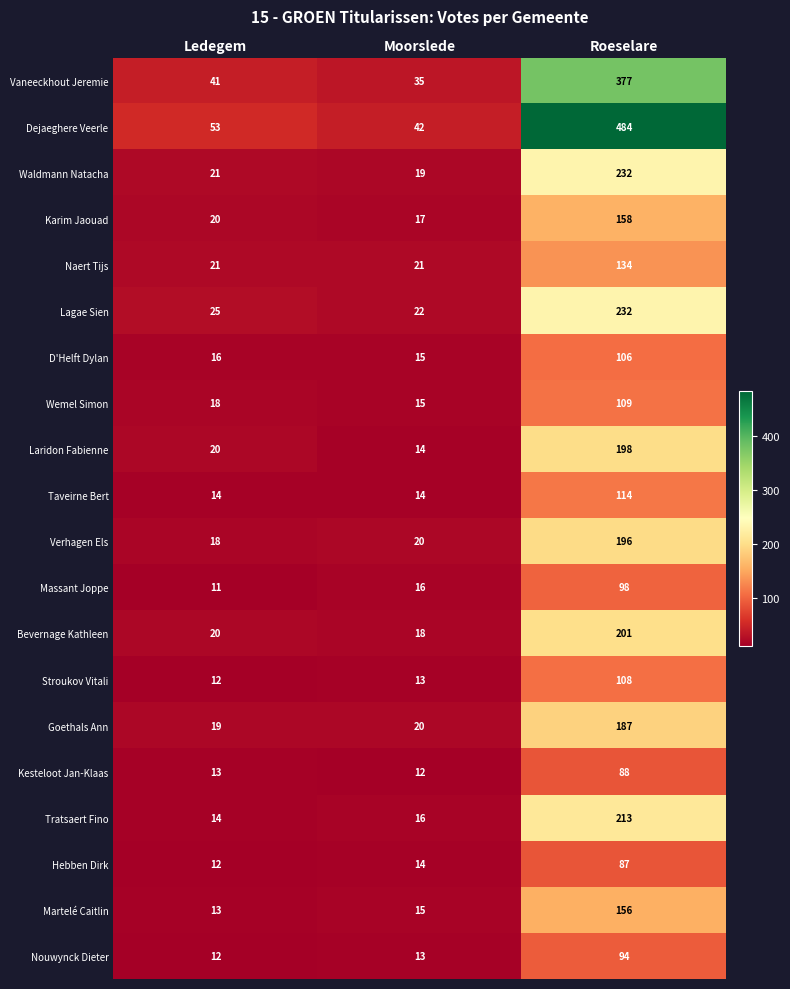

Which series has the largest total across all categories?

Dejaeghere Veerle